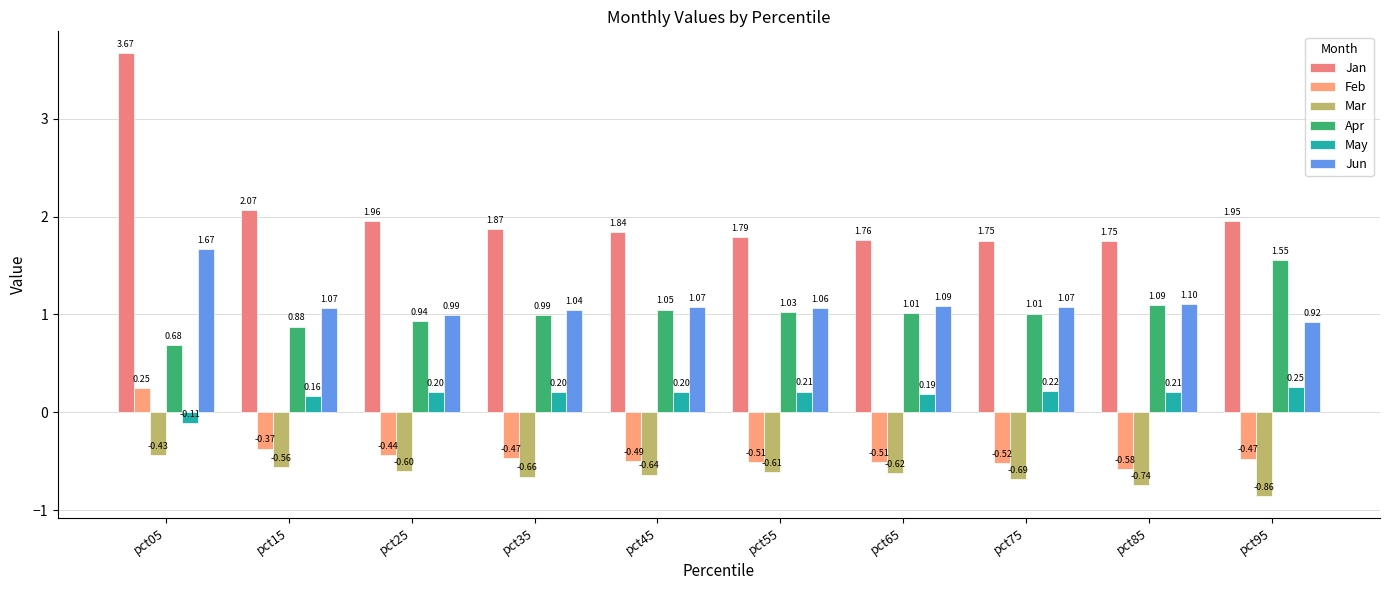

How many data points in May are less than 0?

1